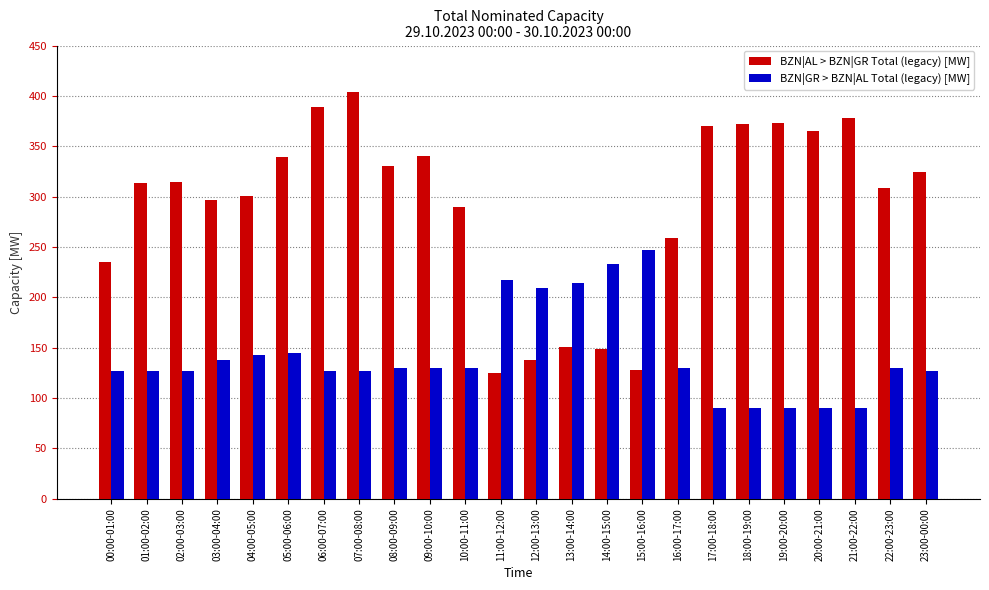

Read the BZN|GR > BZN|AL Total (legacy) [MW] value at 22:00-23:00, to the nearest 10.

130